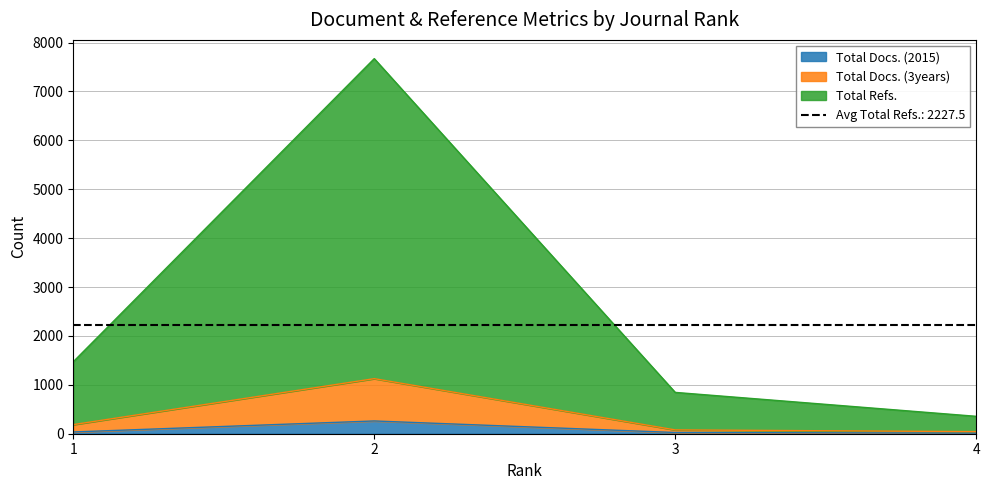

The value of Total Refs. at 3 is 845. True or false?

True